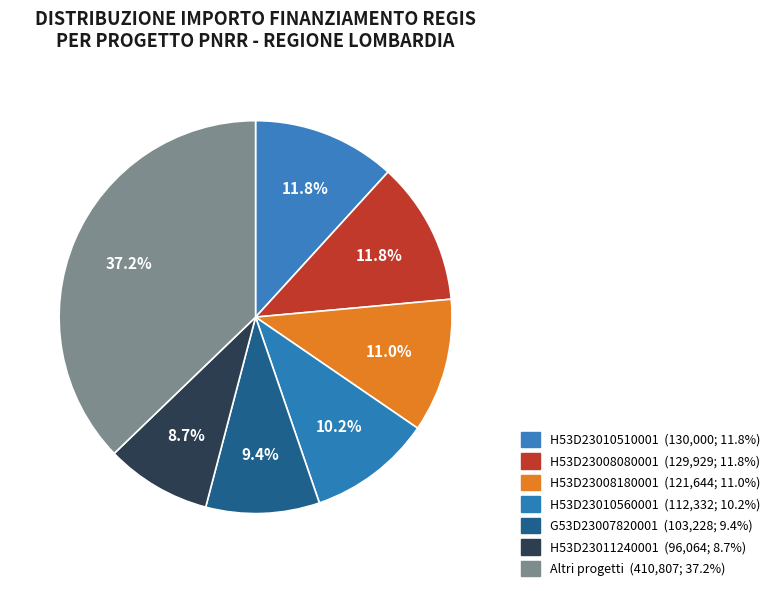

How many segments does this pie chart have?

7